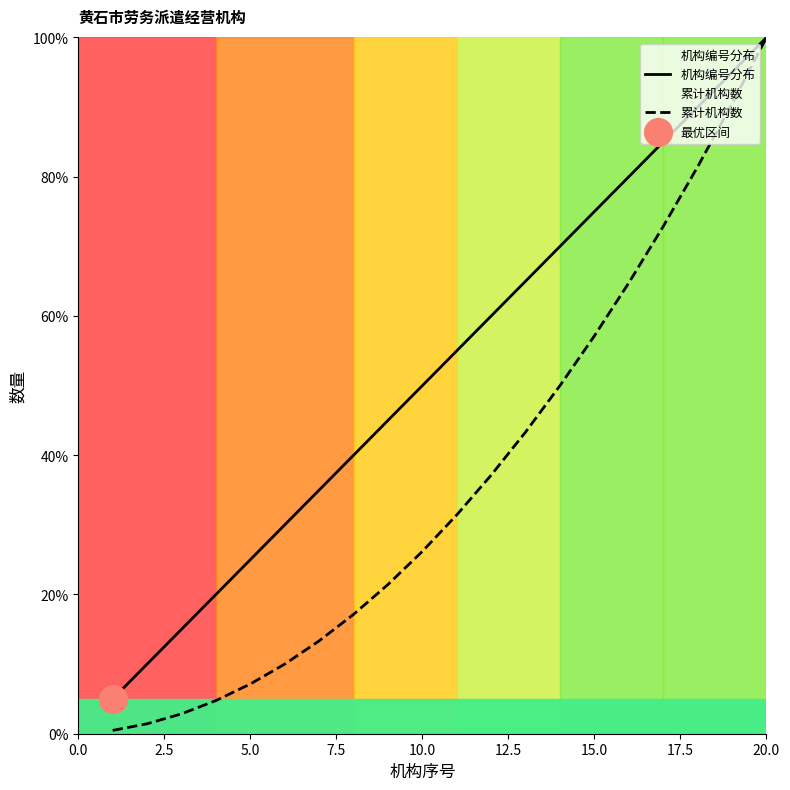

Which series reaches the minimum Y coordinate?

累计机构数